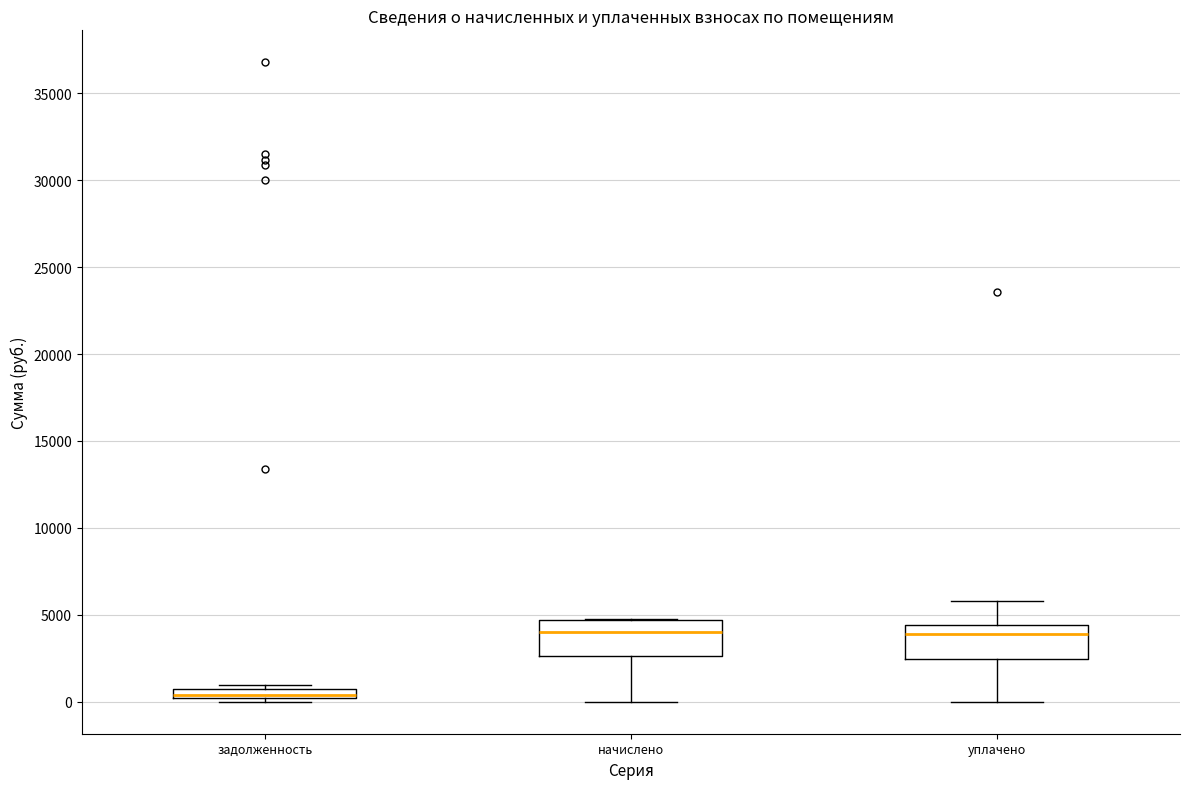

Which box has the lowest median line?

задолженность